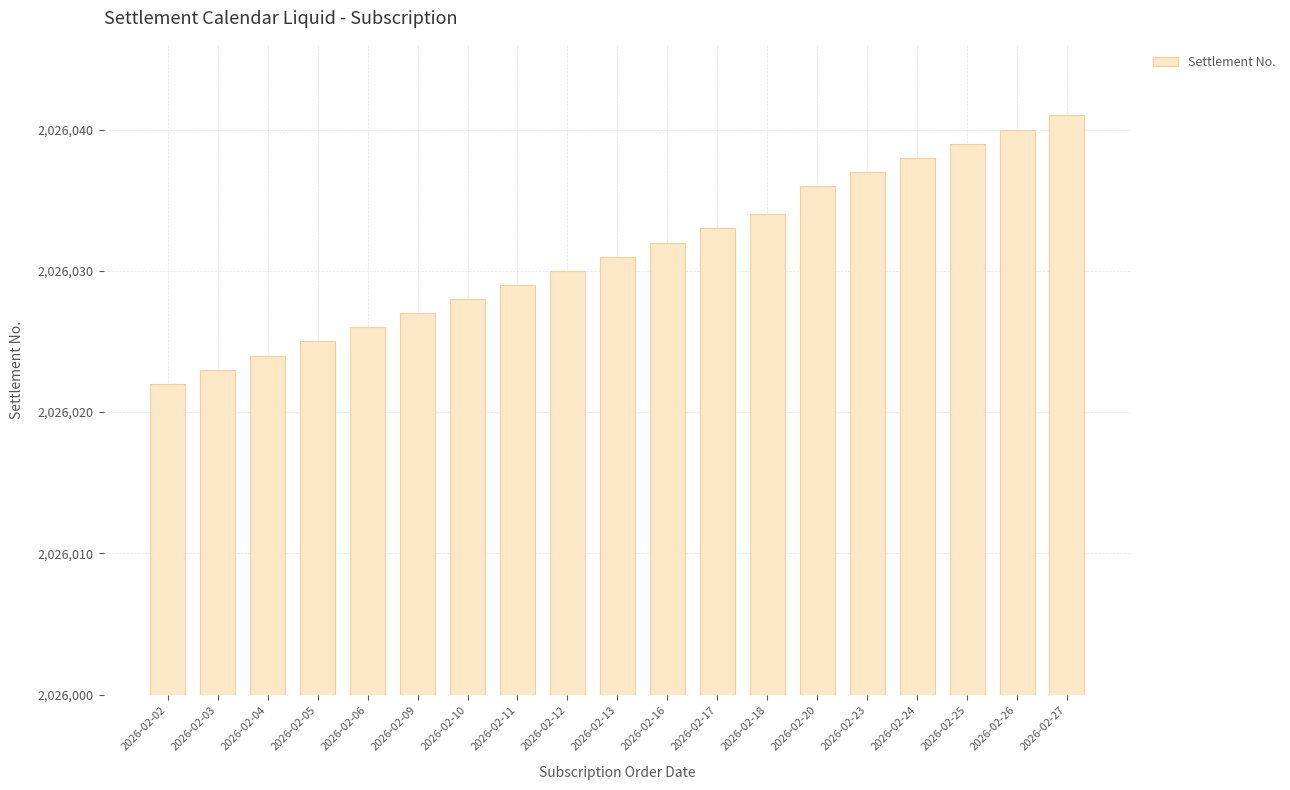

Rank the categories by value from lowest to highest.

2026-02-02, 2026-02-03, 2026-02-04, 2026-02-05, 2026-02-06, 2026-02-09, 2026-02-10, 2026-02-11, 2026-02-12, 2026-02-13, 2026-02-16, 2026-02-17, 2026-02-18, 2026-02-20, 2026-02-23, 2026-02-24, 2026-02-25, 2026-02-26, 2026-02-27